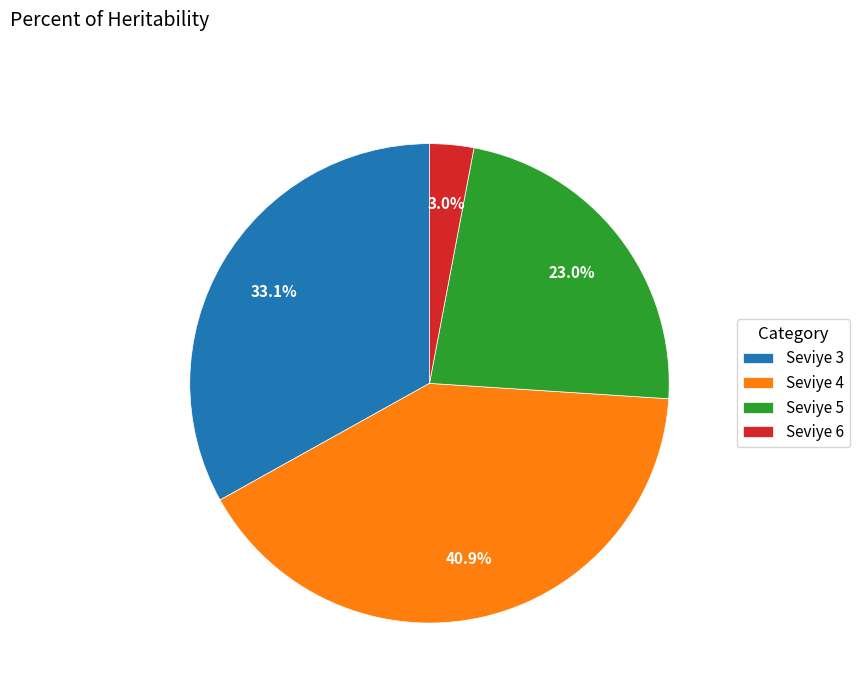

Combined, do Seviye 4 and Seviye 3 account for over 50%?

Yes